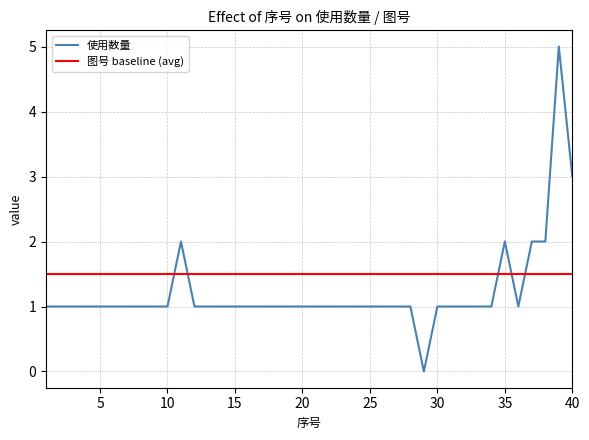

Where is the first local minimum?

29